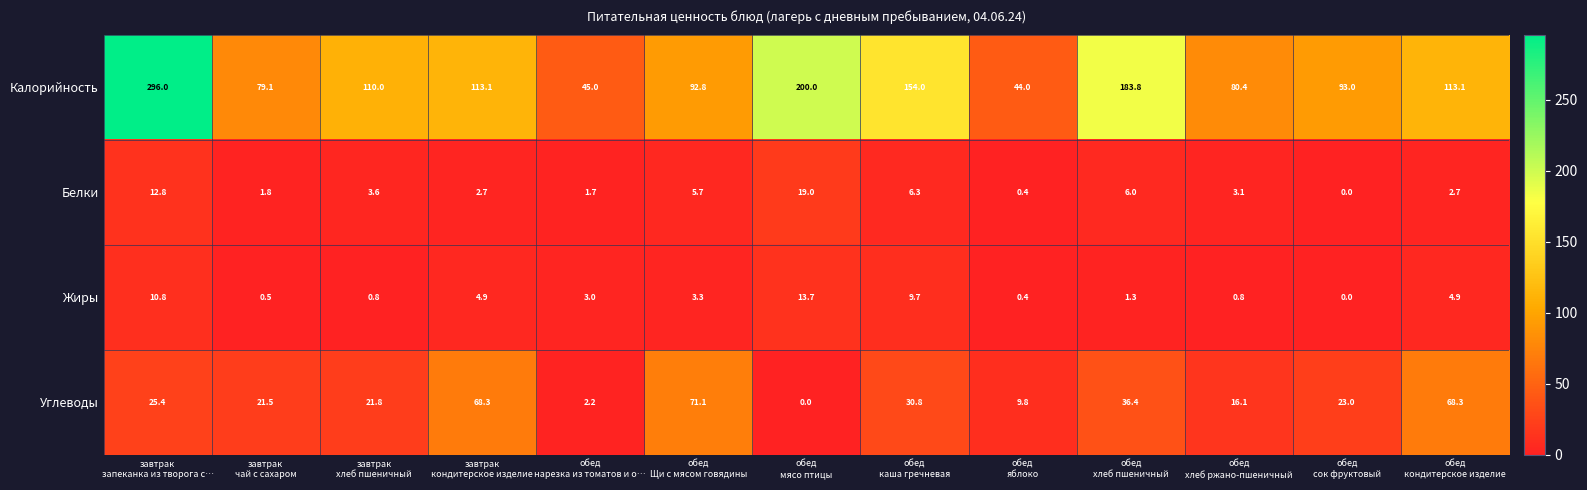

Which series has the largest total across all categories?

Калорийность